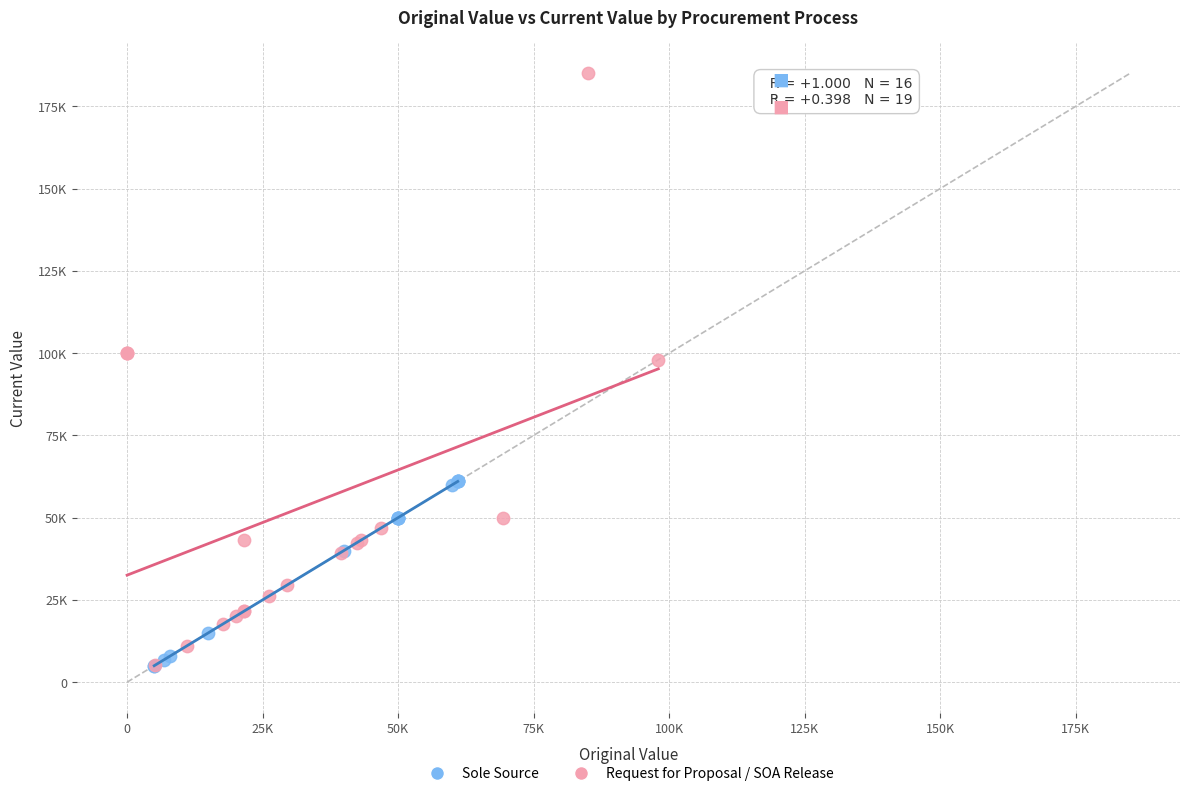

What are all the series names shown in the legend?

Sole Source, Request for Proposal / SOA Release